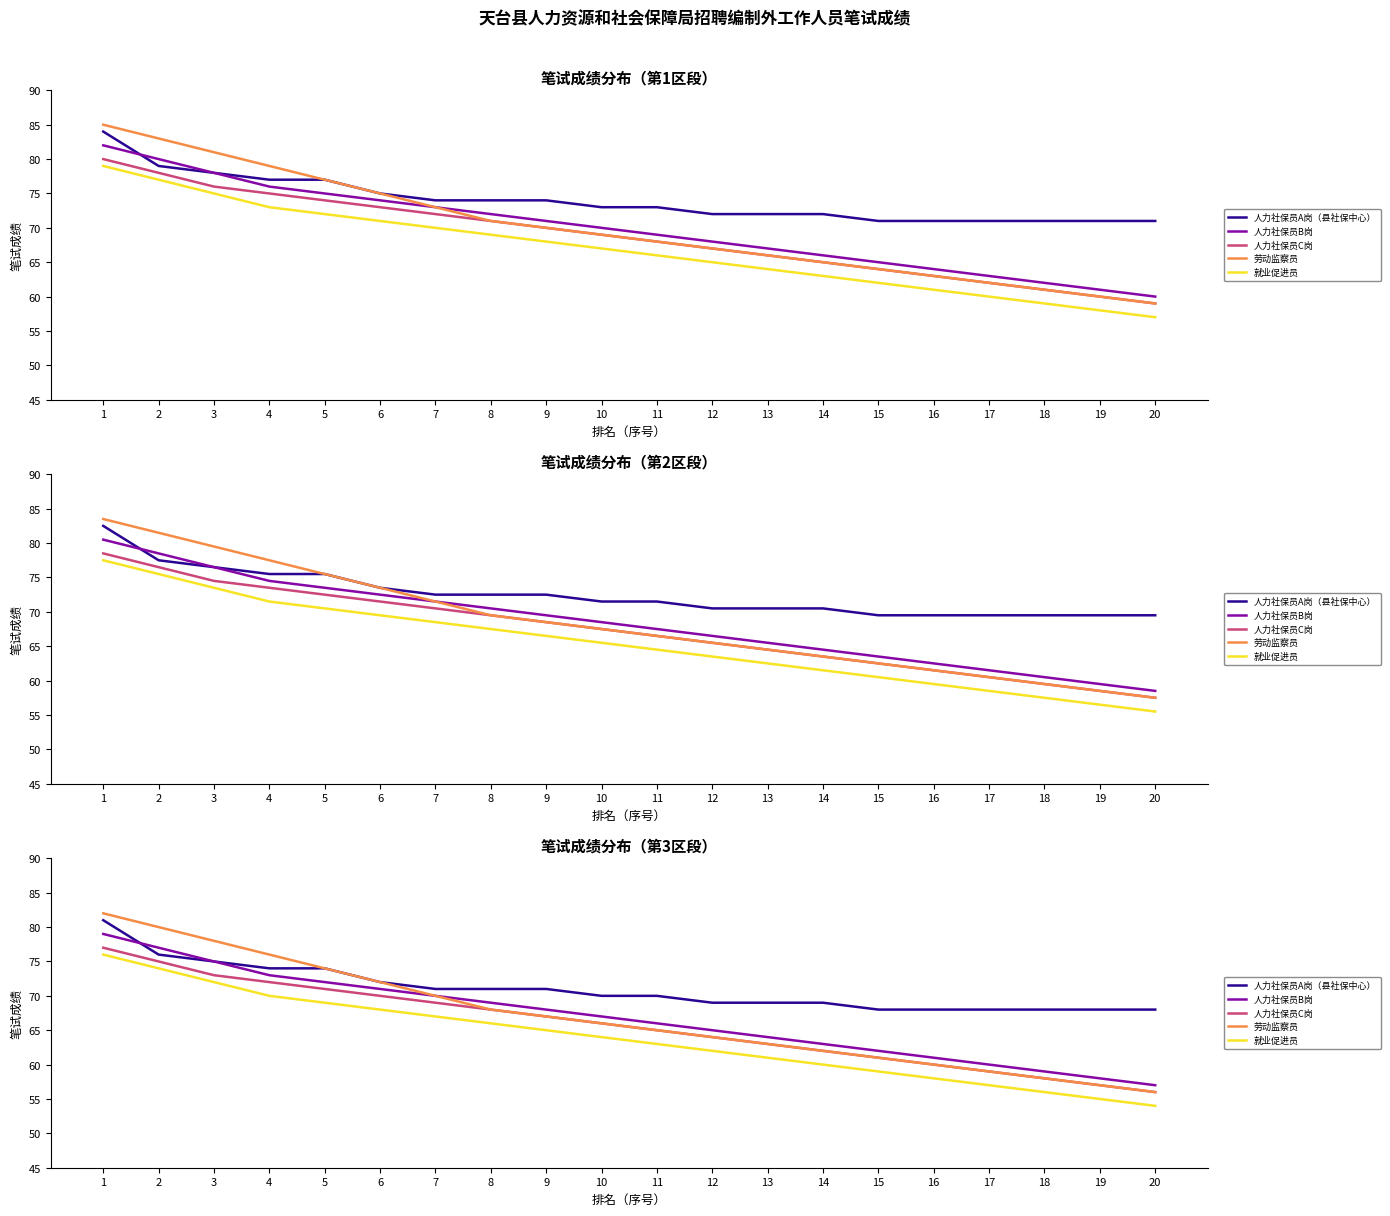

What is the difference between the second highest and second lowest values in the 劳动监察员 series?

23